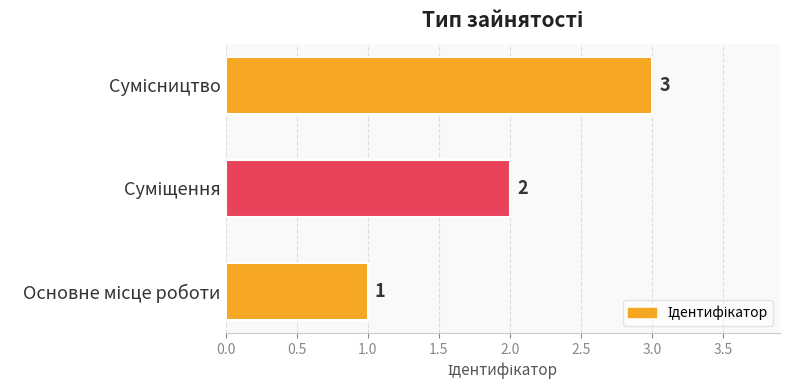

What is the maximum value shown in the chart?

3